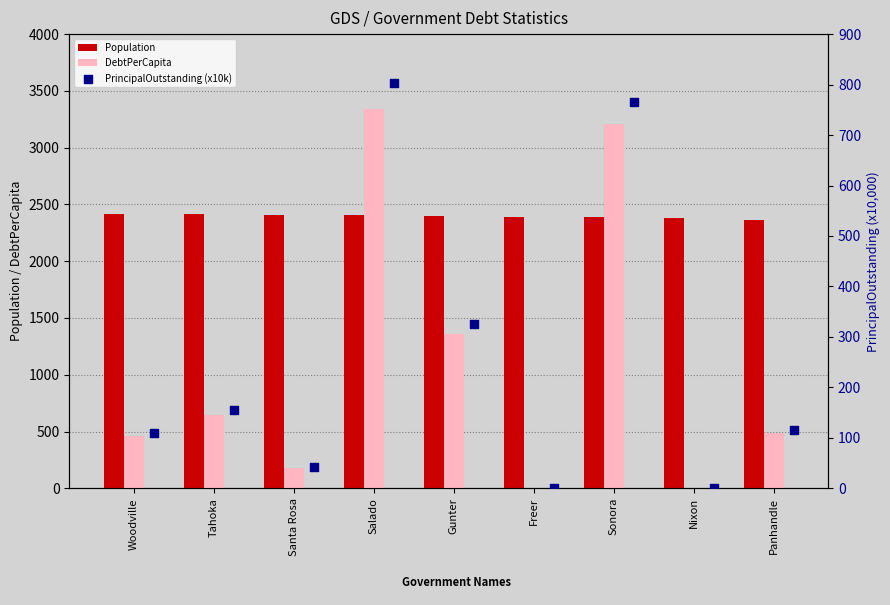

Which series contains the lowest Y value?

DebtPerCapita